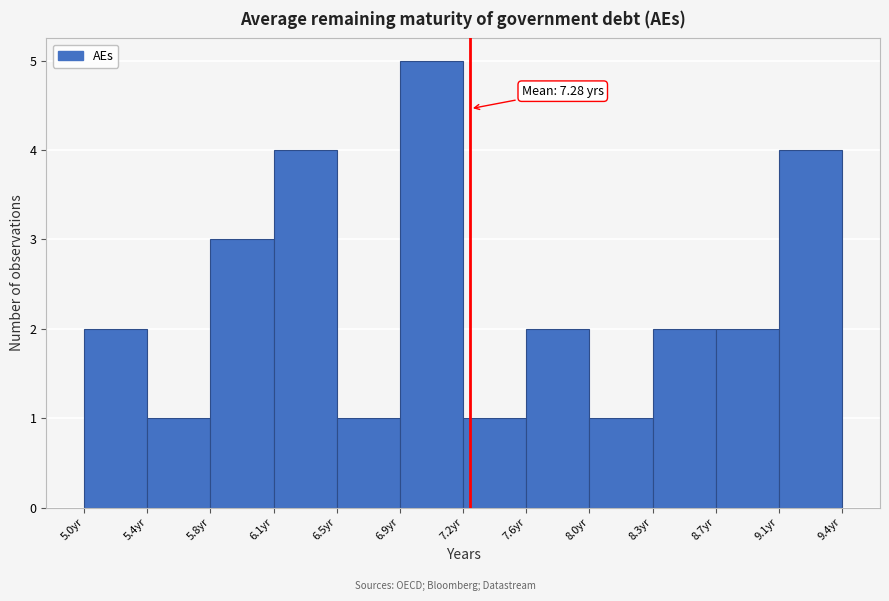

Which range on the x-axis has the tallest bar?

6.85 to 7.25